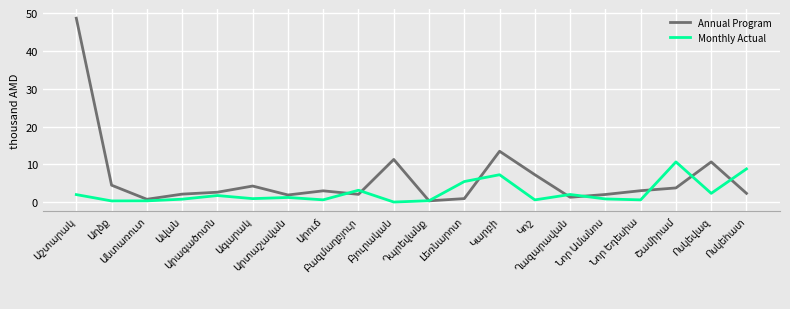

What is the maximum value for Monthly Actual?

10.6